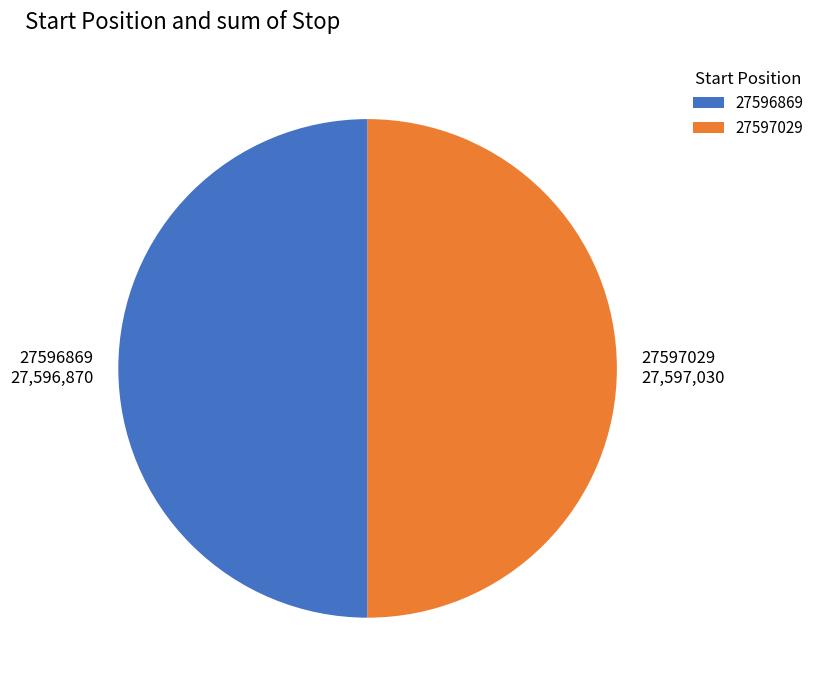

Count the number of slices in the pie.

2